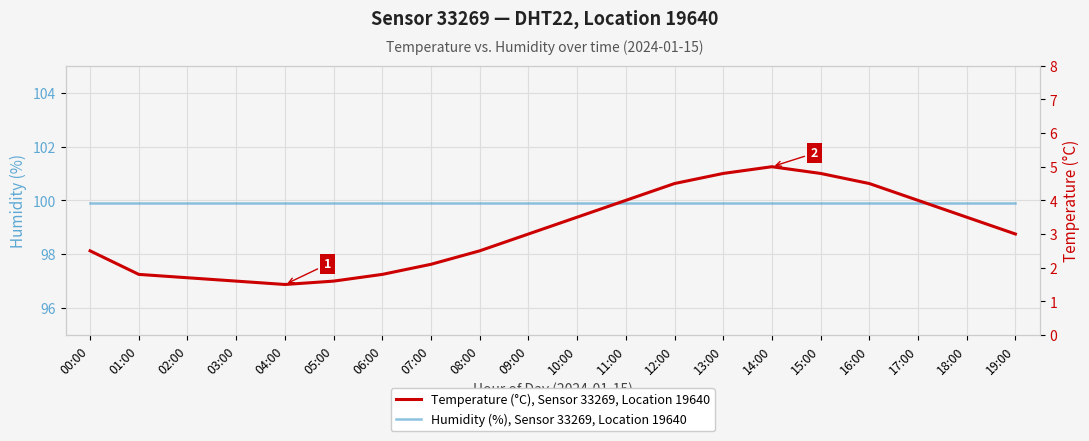

The Humidity (%), Sensor 33269, Location 19640 series shows 99.9 at 16:00. True or false?

True